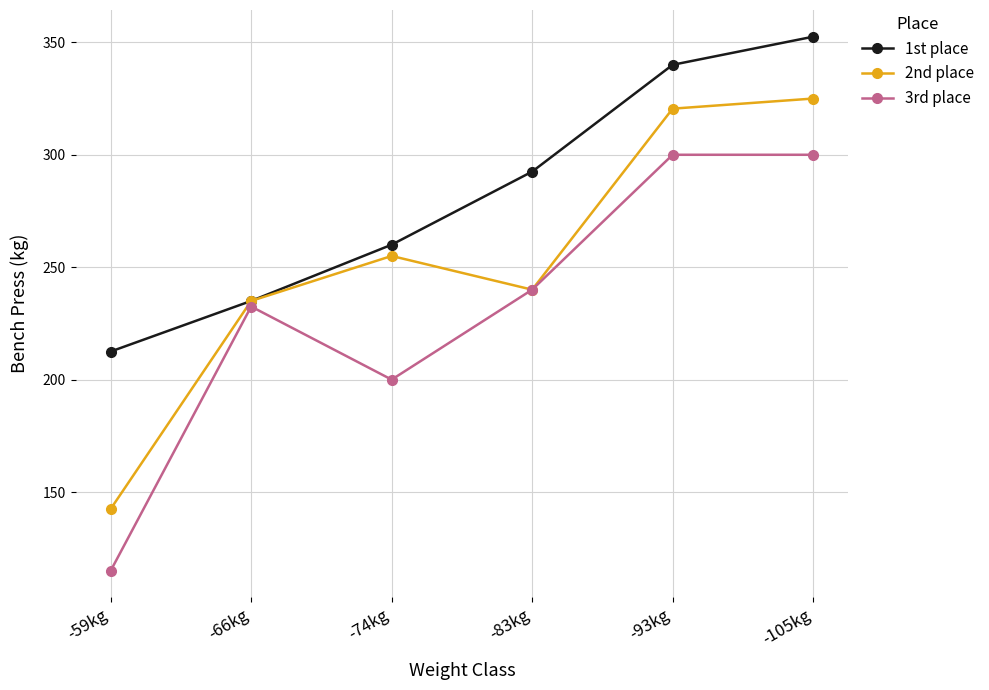

At which label is 1st place closest to 282?

-83kg